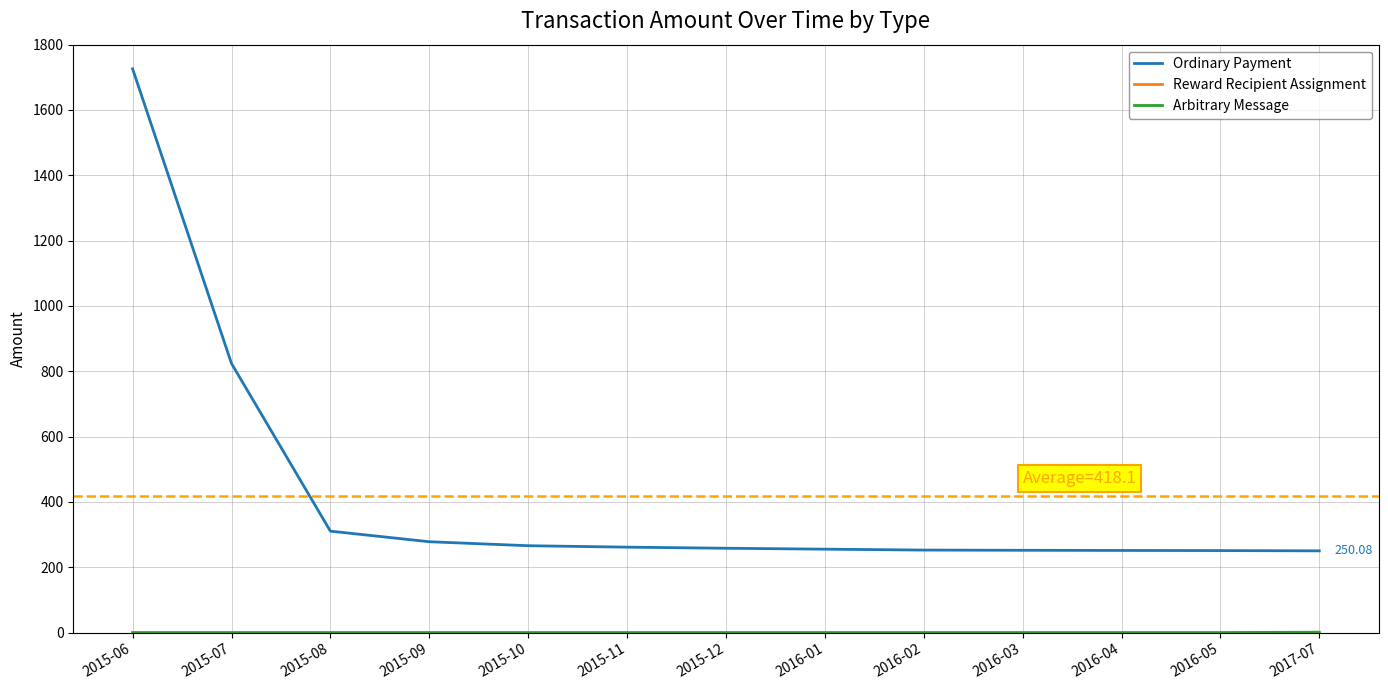

Which series has the widest spread of values?

Ordinary Payment